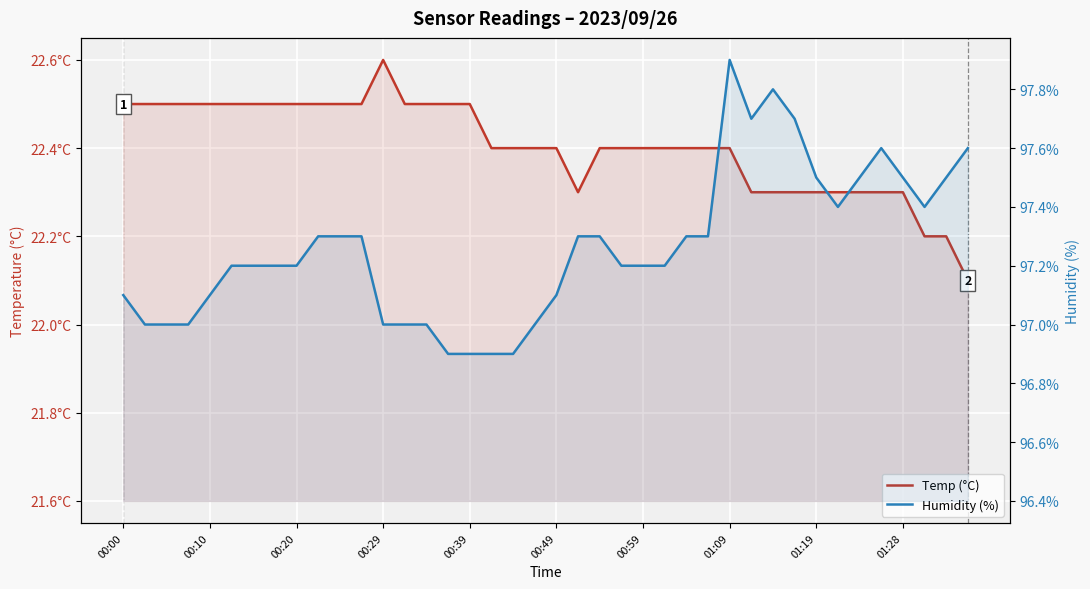

At how many categories does at least one series exceed 54?

40